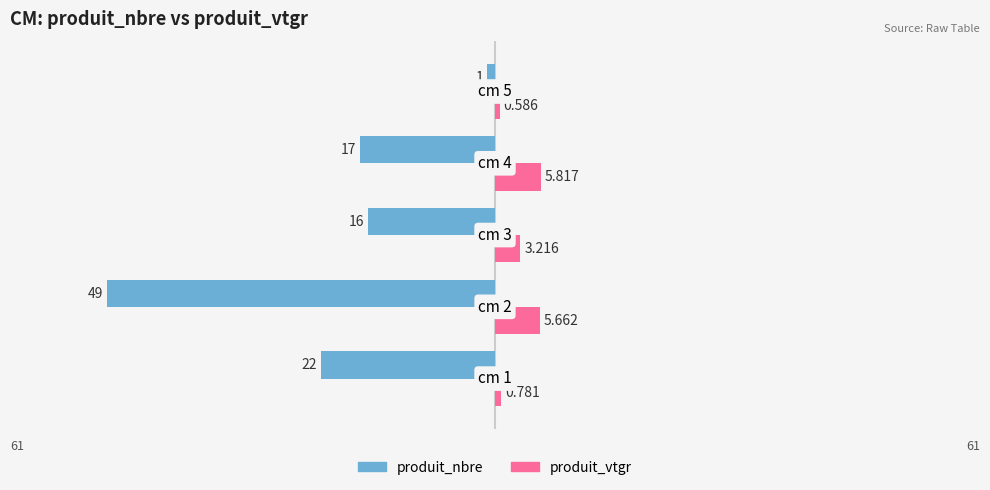

What are all the series names shown in the legend?

produit_nbre, produit_vtgr